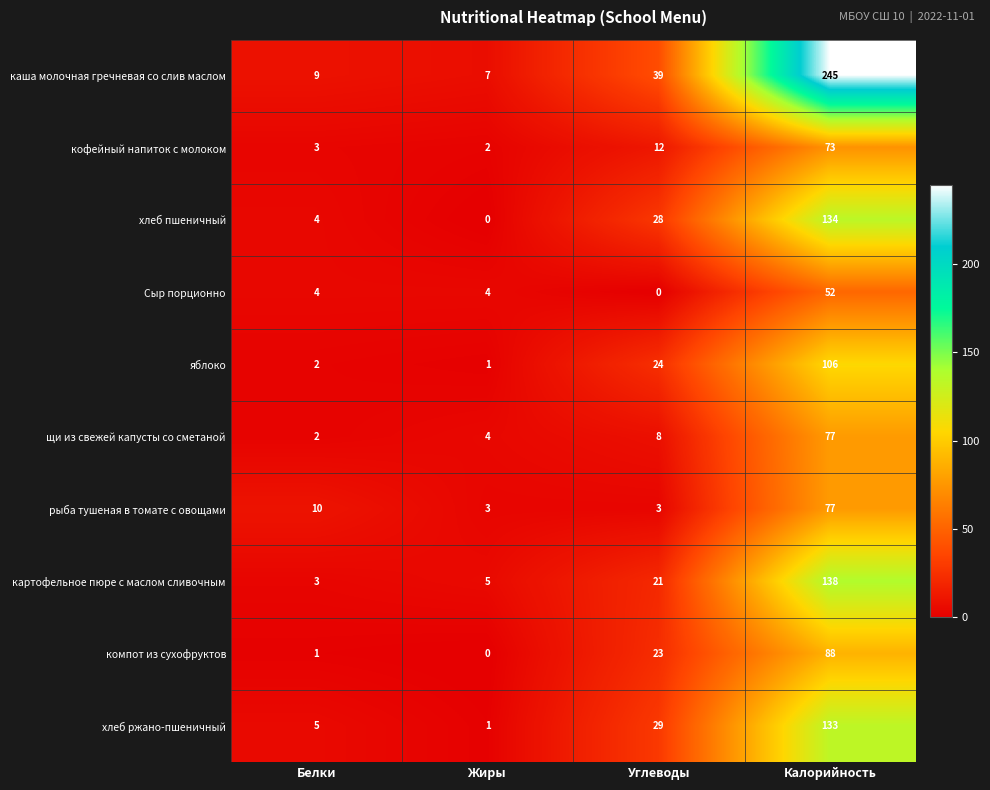

What is the greatest value displayed?

245